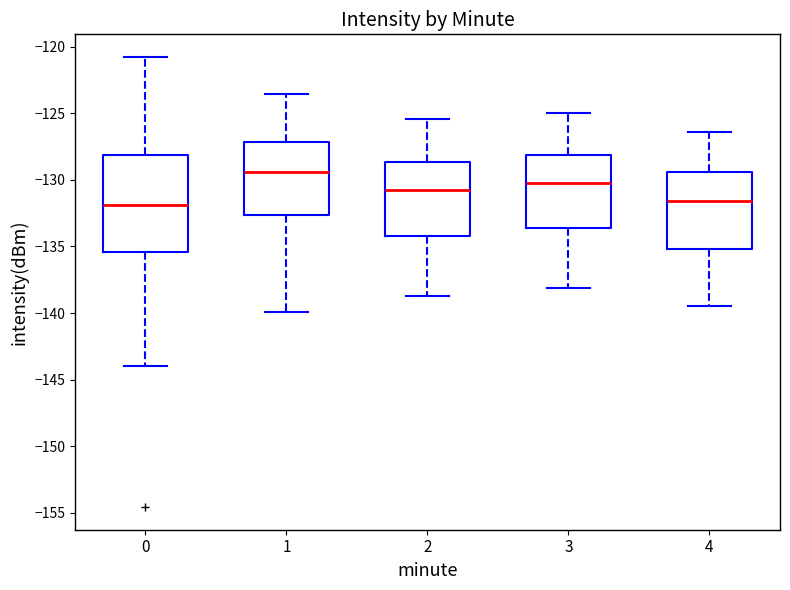

Reading left to right, transcribe this box plot: for each box, give where its median line is, the range the box spans, and where its two whiskers end, as read against the y-axis. The values are not printed on the chart, so give them approximately, as read against the axis.

0: median -132.0, box -135.5 to -128.0, whiskers -144.0 to -121.0
1: median -129.5, box -132.5 to -127.0, whiskers -140.0 to -123.5
2: median -130.5, box -134.0 to -128.5, whiskers -138.5 to -125.5
3: median -130.0, box -133.5 to -128.0, whiskers -138.0 to -125.0
4: median -131.5, box -135.0 to -129.5, whiskers -139.5 to -126.5